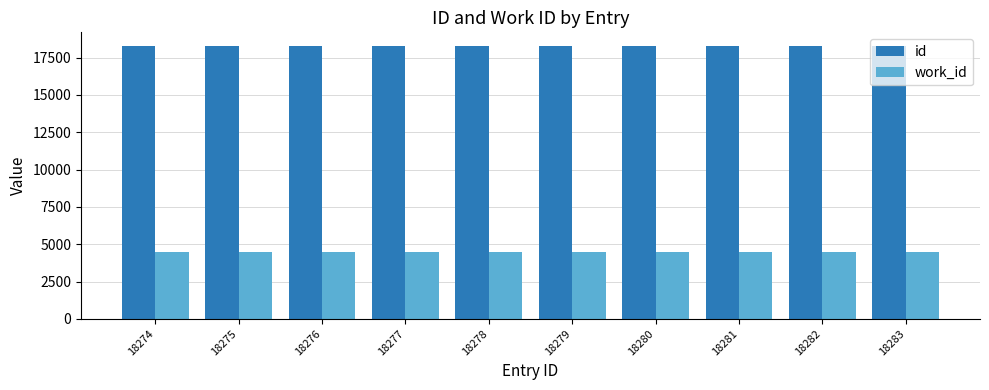

List the series in order of their peak value, highest first.

id, work_id